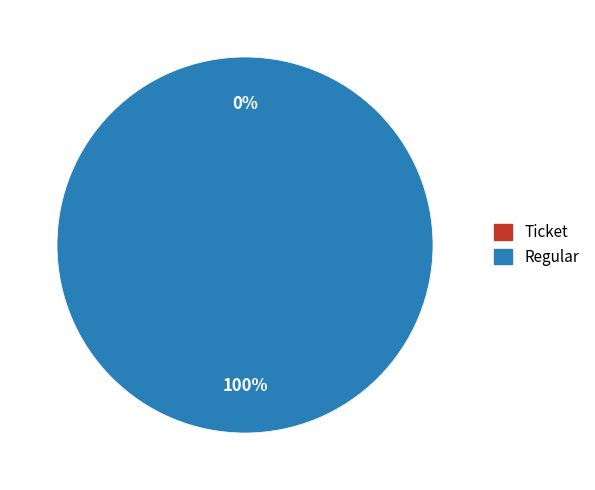

Rank the categories by value from highest to lowest.

Regular, Ticket